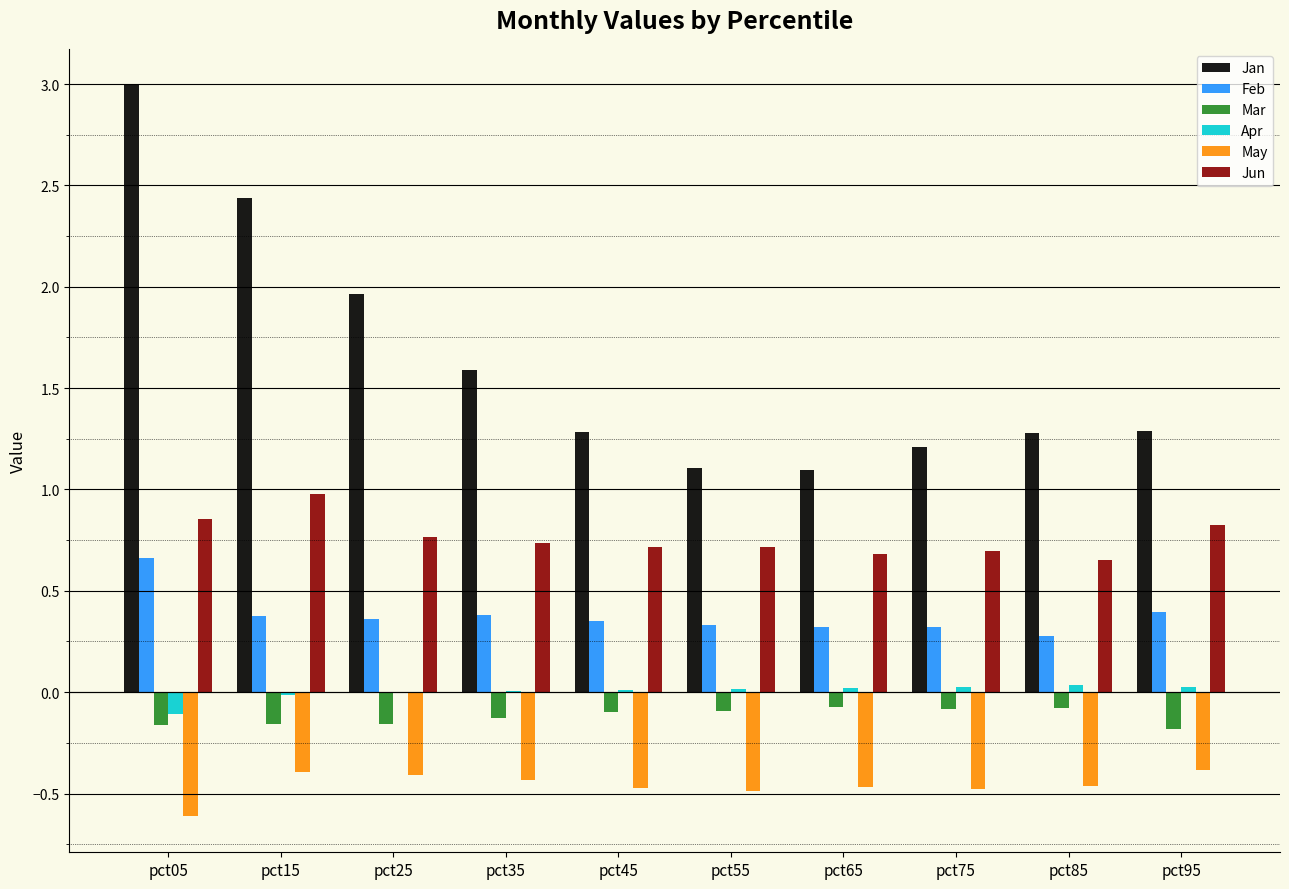

What is the sum of all Feb values?

3.8